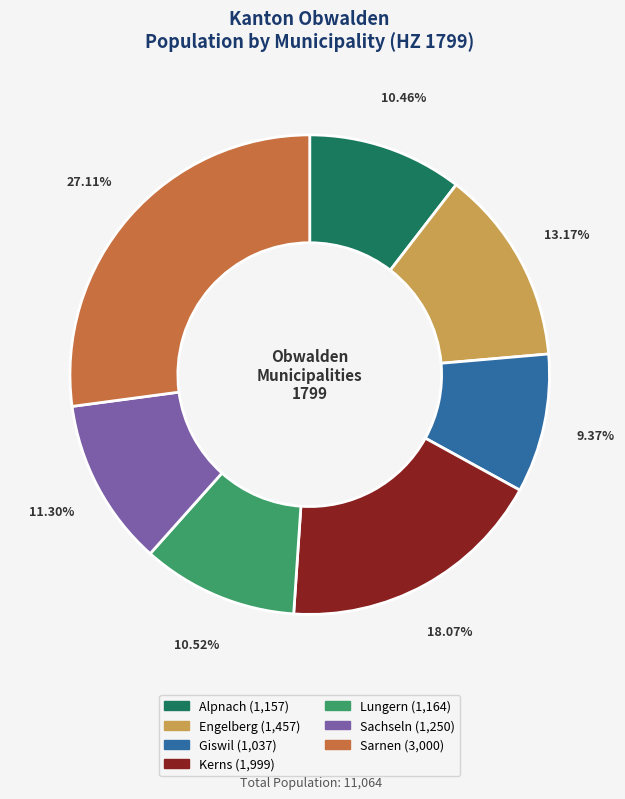

How many segments does this pie chart have?

7